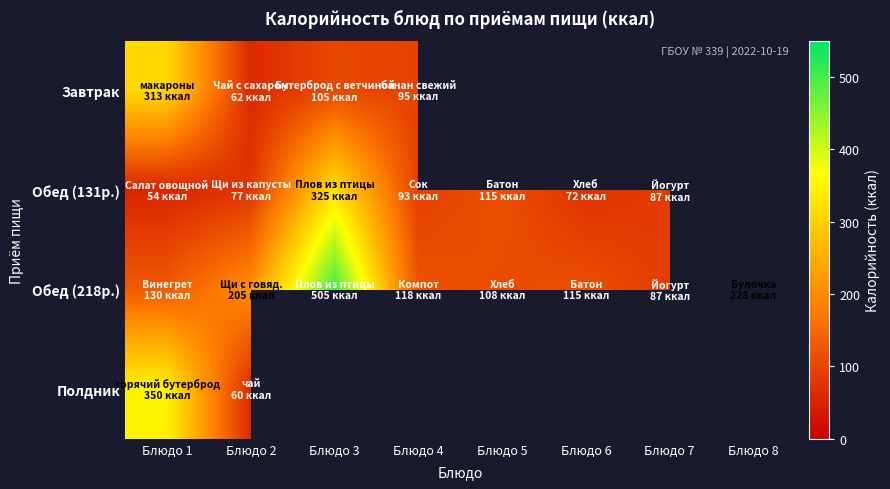

At how many categories does at least one series exceed 105?

7